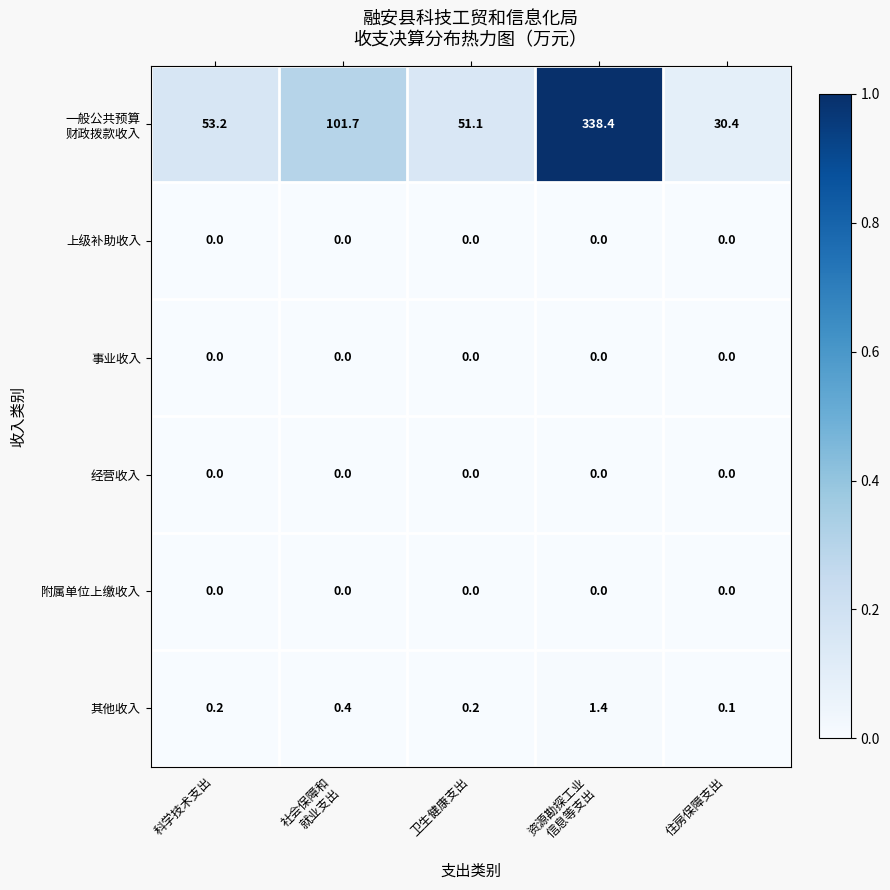

Is it true that 事业收入 equals 0.0 at 卫生健康支出?

True